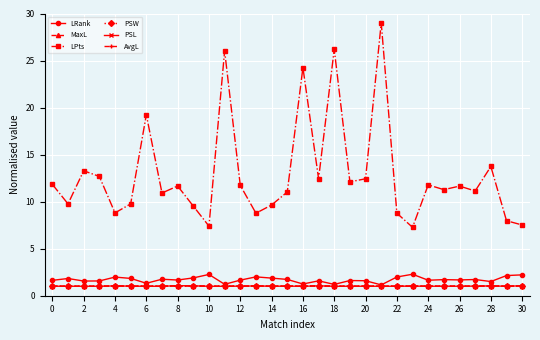

Which series has the largest range (max minus min)?

LPts